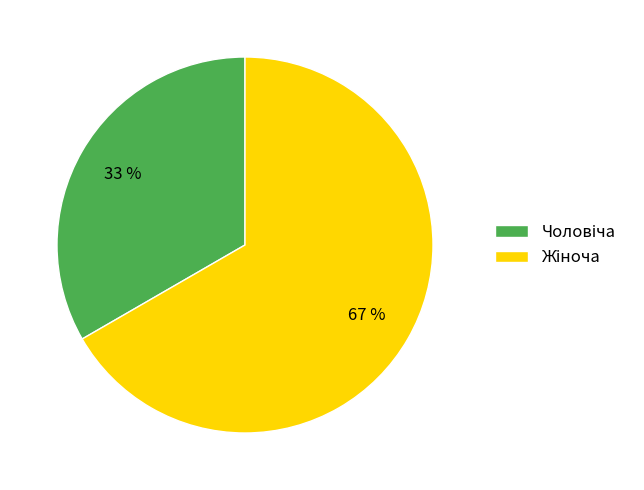

Is there any slice that represents more than half of the pie?

Yes